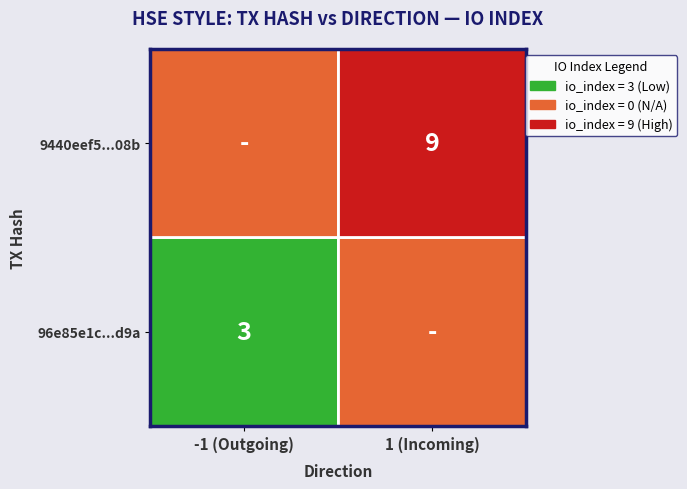

The 9440eef5...08b series shows 2 at 1 (Incoming). True or false?

False